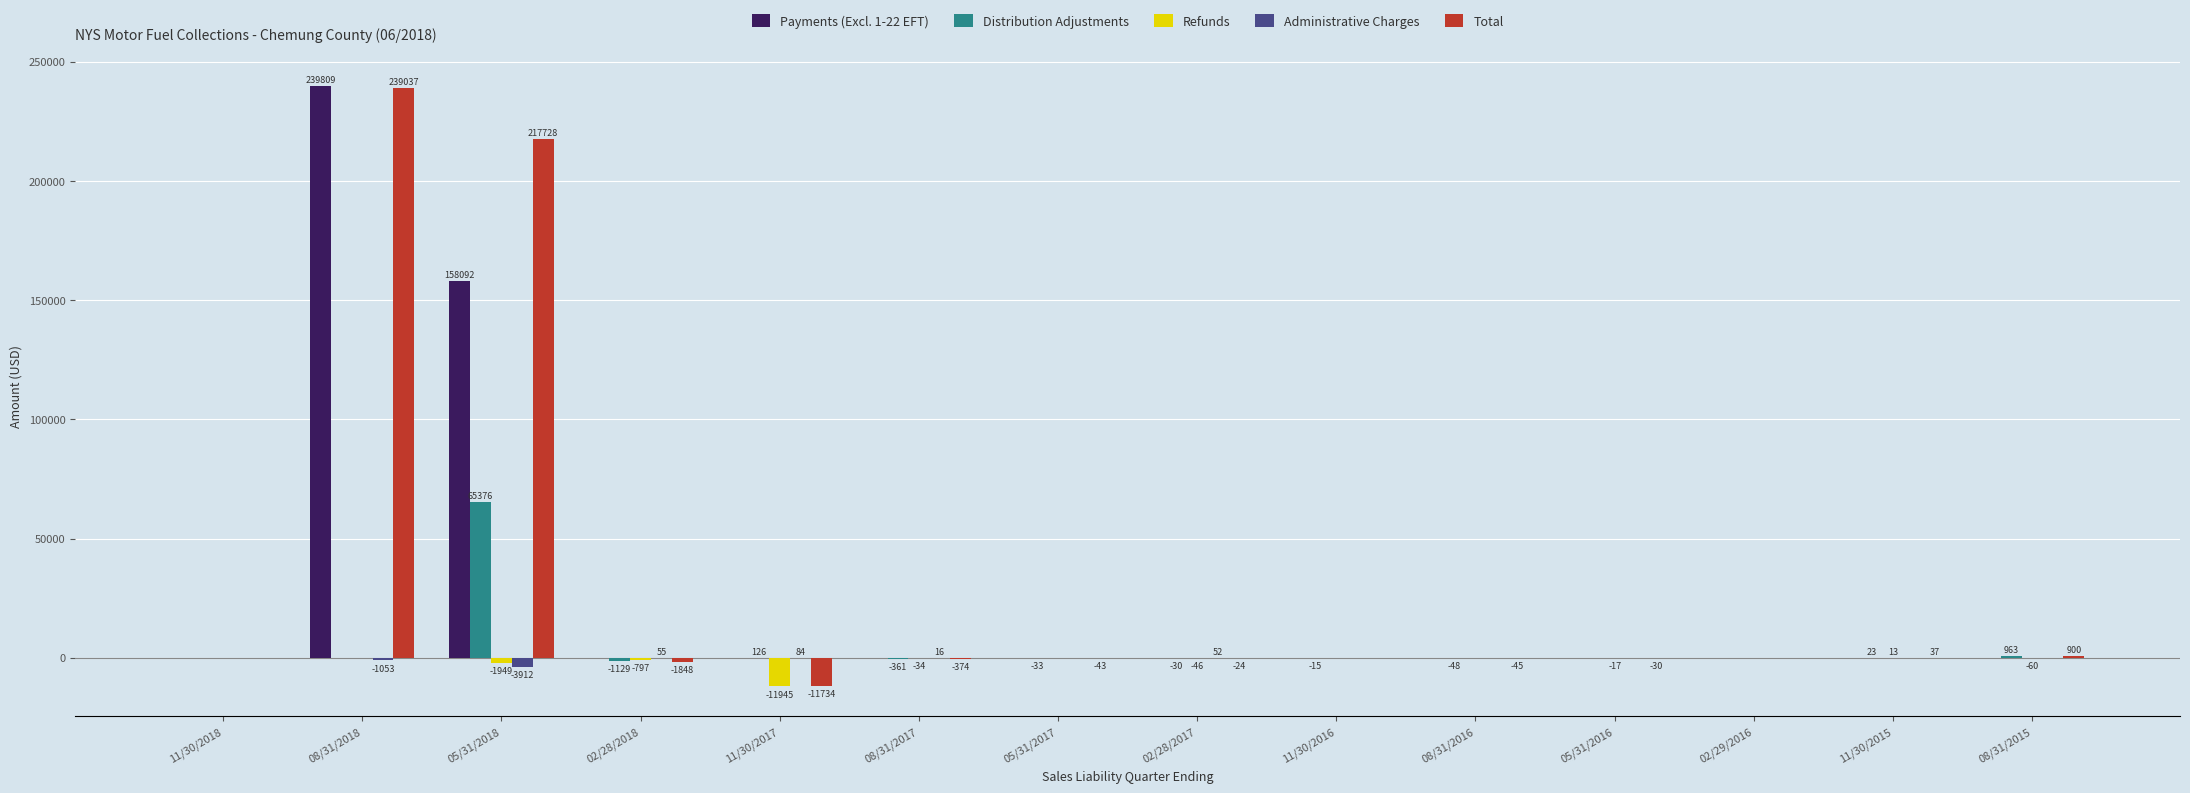

The Payments (Excl. 1-22 EFT) series shows 0.0 at 05/31/2016. True or false?

True